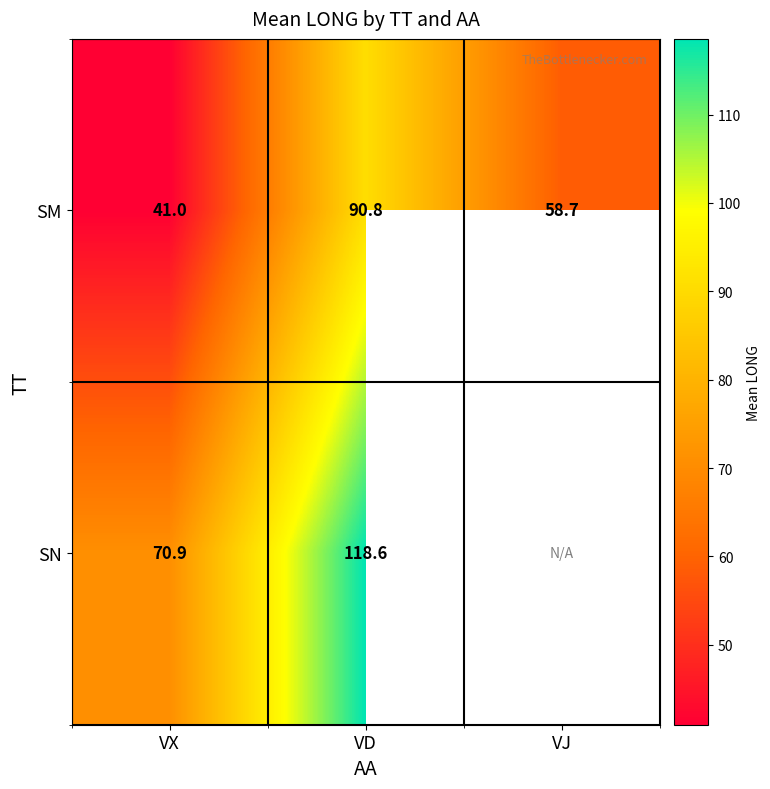

What is the average value of the SM series?

63.5